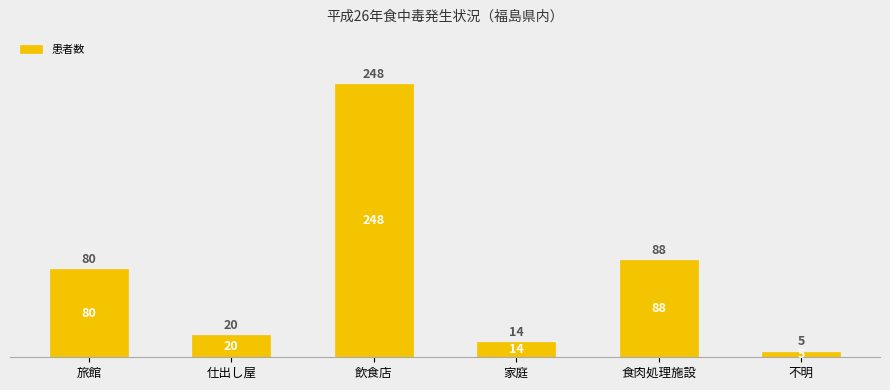

What is the value of the 5th bar from the left?

88